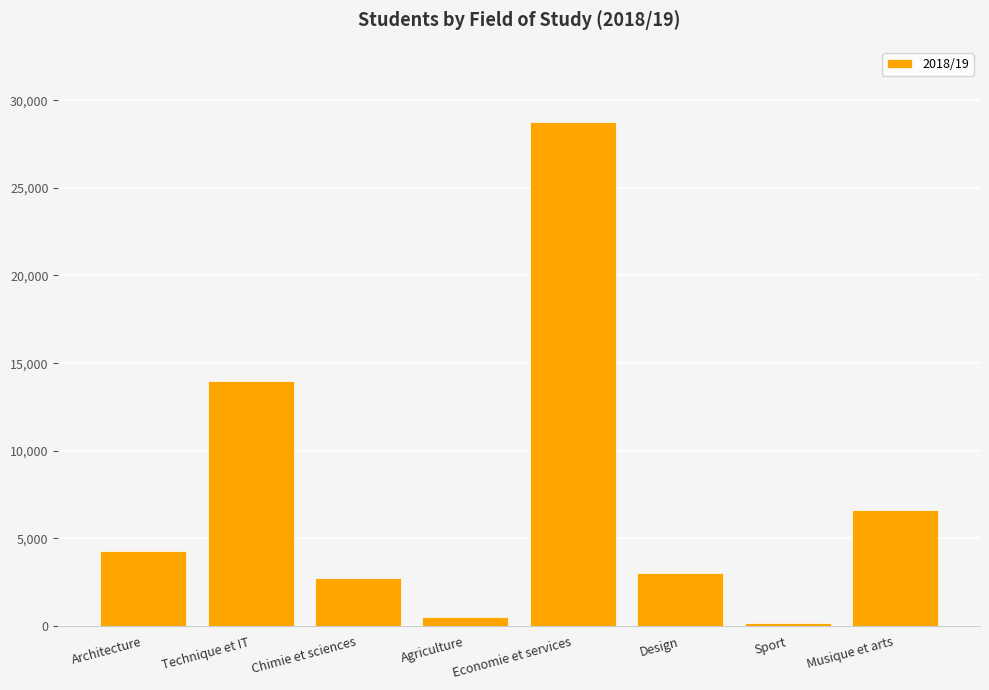

List the labels in order of value, largest first.

Economie et services, Technique et IT, Musique et arts, Architecture, Design, Chimie et sciences, Agriculture, Sport